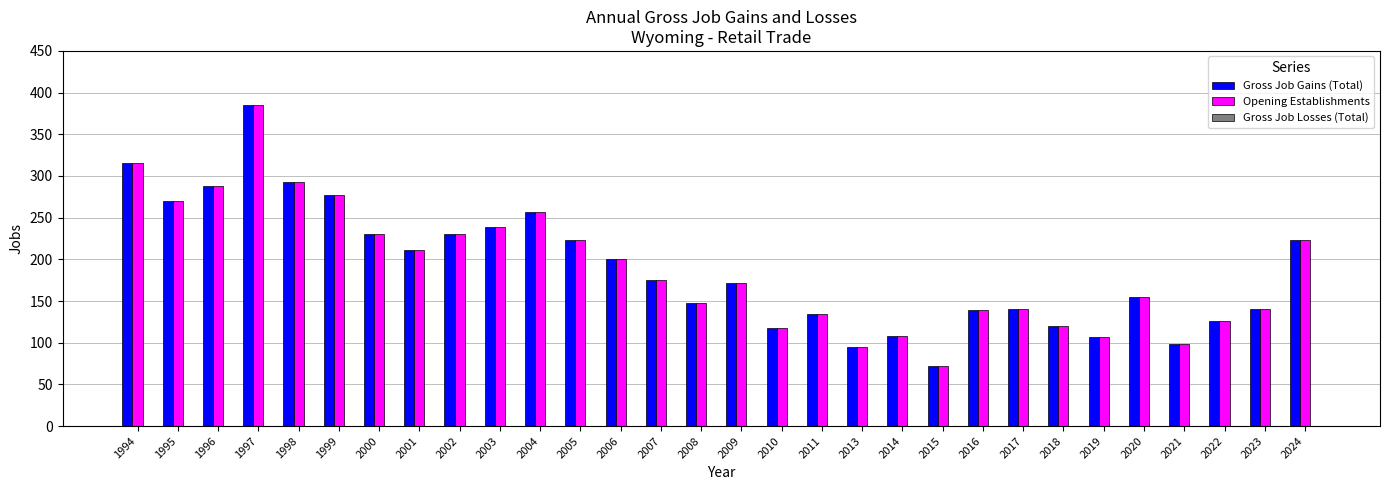

Is the value of Opening Establishments at 2022 greater than the value of Gross Job Gains (Total) at 2003?

No